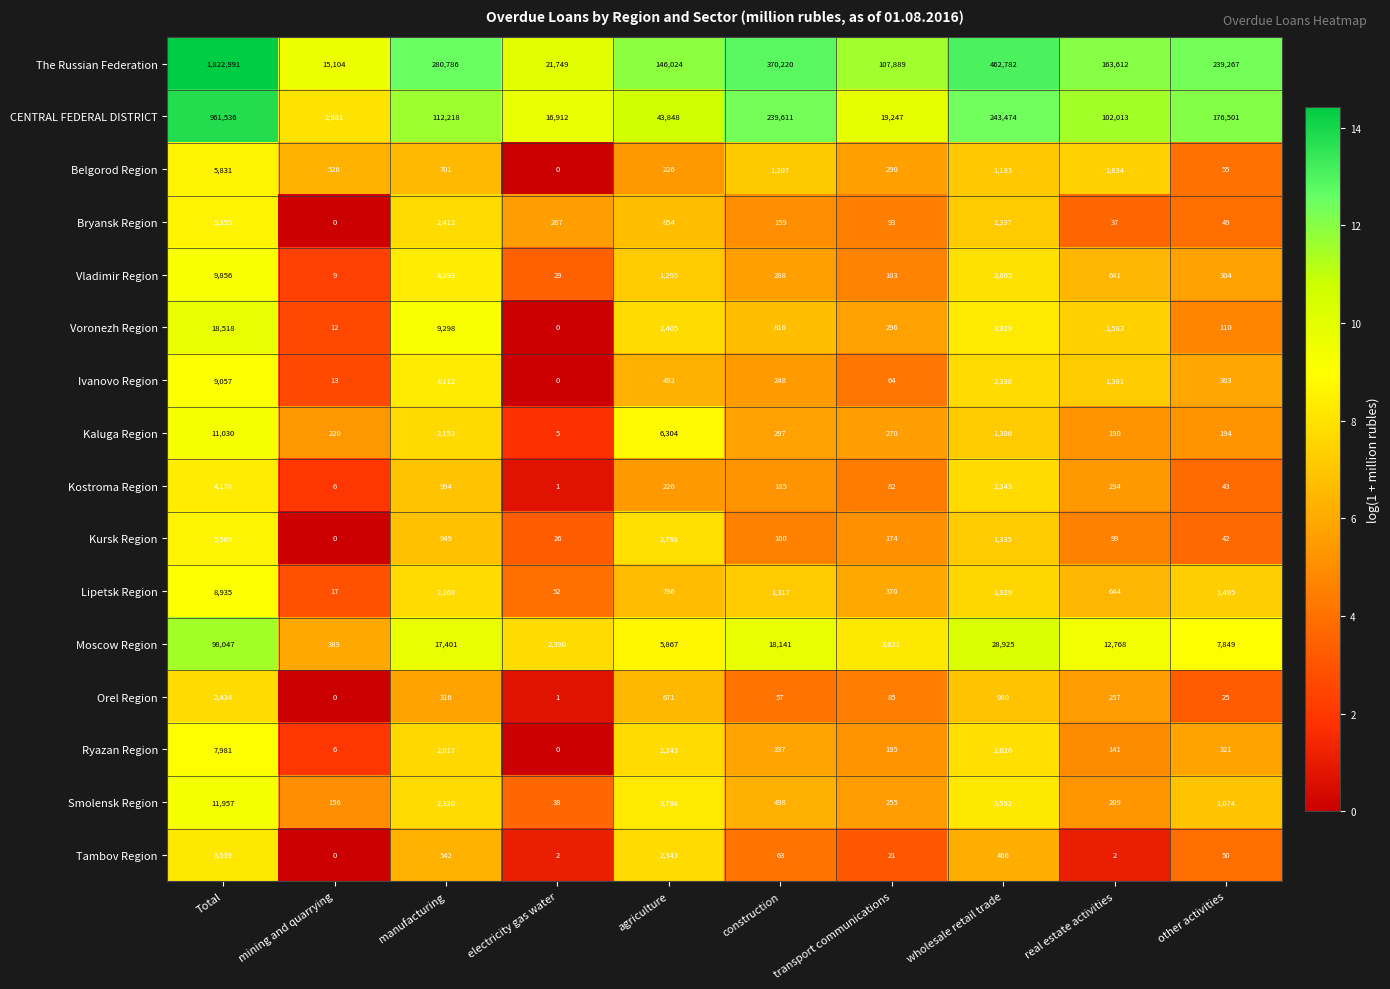

Between manufacturing and wholesale retail trade, which series saw the biggest shift?

The Russian Federation